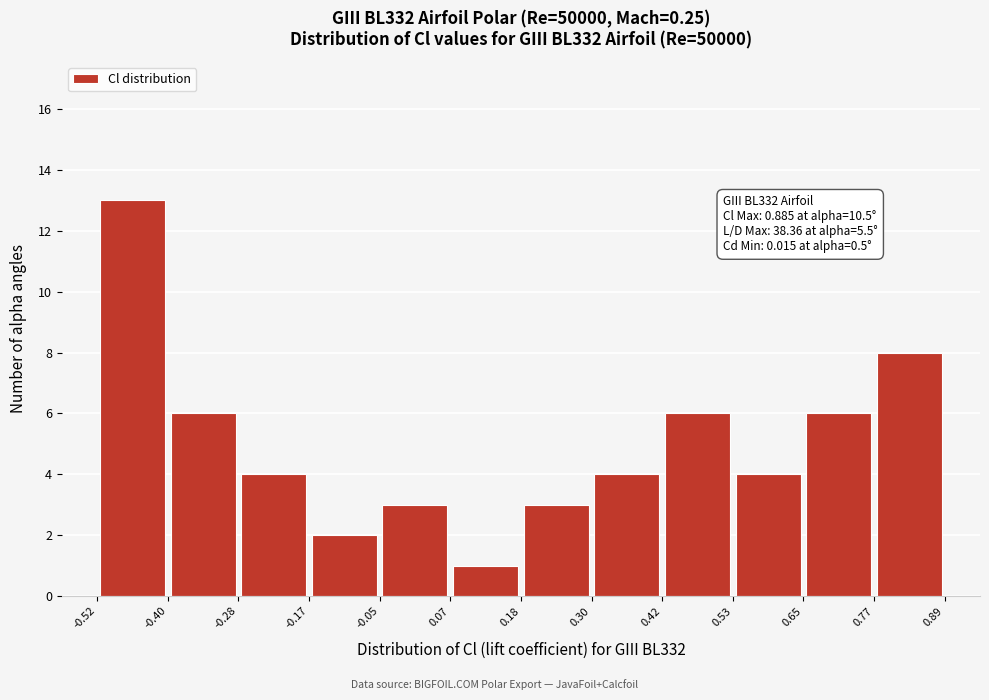

Which range on the x-axis has the tallest bar?

-0.52 to -0.40